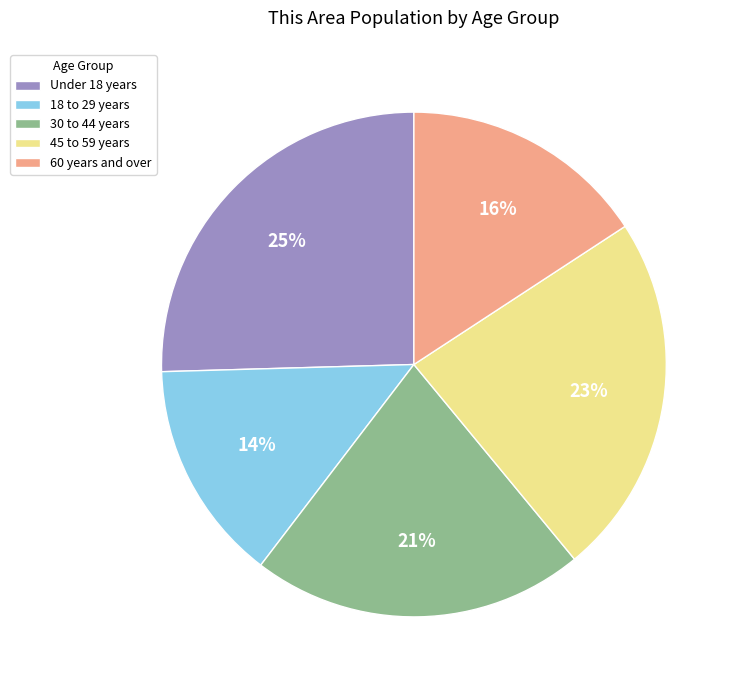

Rank the categories by value from lowest to highest.

18 to 29 years, 60 years and over, 30 to 44 years, 45 to 59 years, Under 18 years